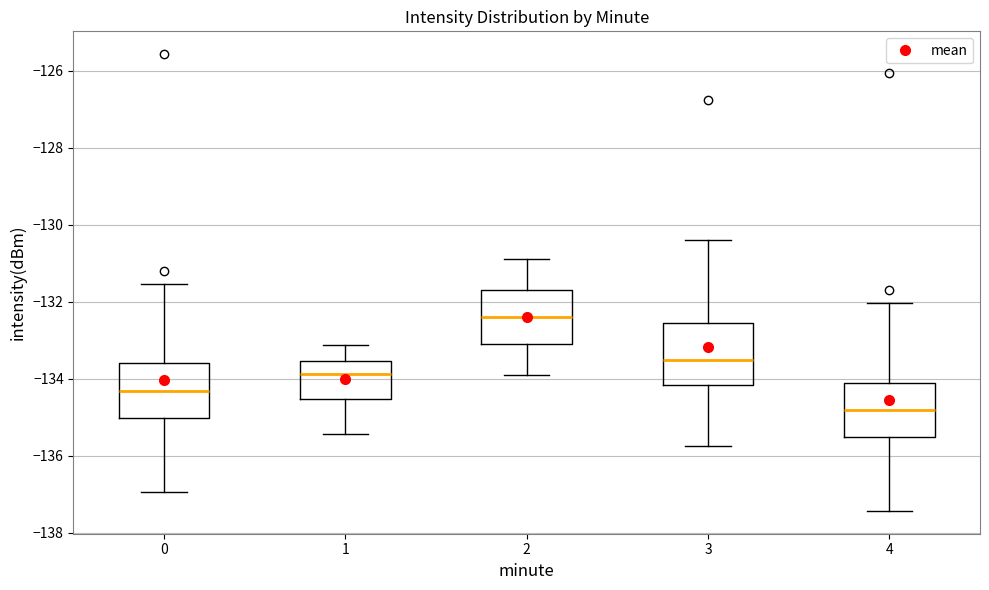

Reading left to right, read every box against the y-axis: the position of its median line, the range the box covers, and the ends of its whiskers. The values are not printed on the chart, so give them approximately, as read against the axis.

0: median -134.4, box -135.0 to -133.6, whiskers -137.0 to -131.6
1: median -133.8, box -134.6 to -133.6, whiskers -135.4 to -133.2
2: median -132.4, box -133.0 to -131.8, whiskers -134.0 to -131.0
3: median -133.6, box -134.2 to -132.6, whiskers -135.8 to -130.4
4: median -134.8, box -135.6 to -134.2, whiskers -137.4 to -132.0